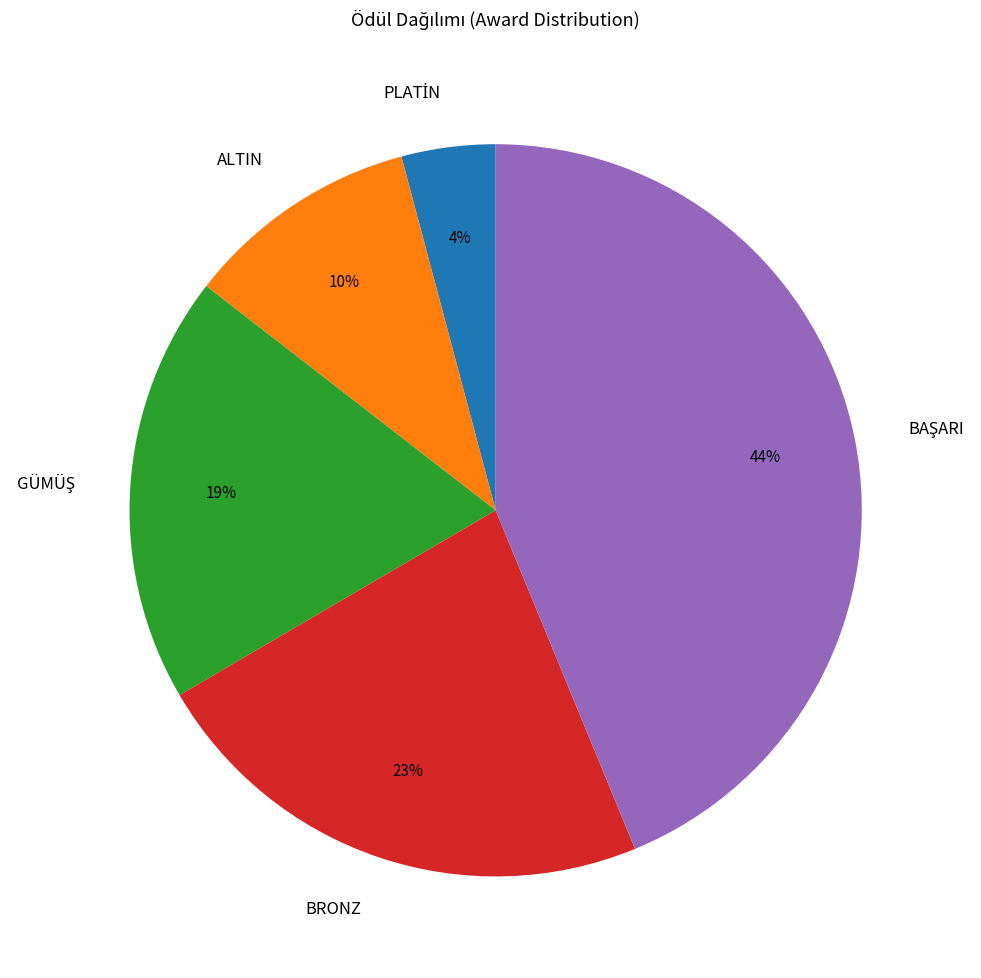

True or false: BRONZ accounts for 14% of the total.

False